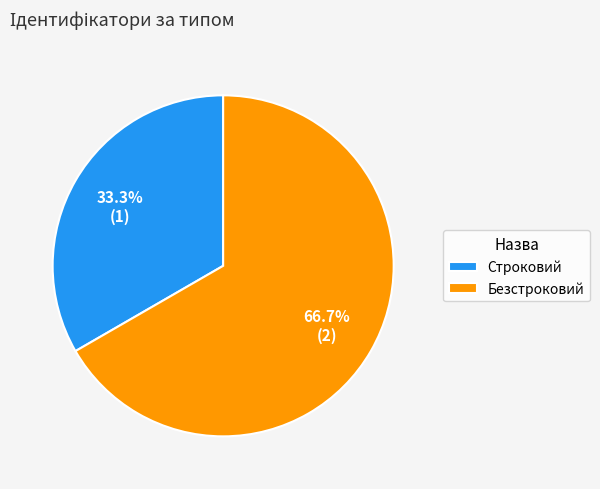

Does any single category account for the majority?

Yes